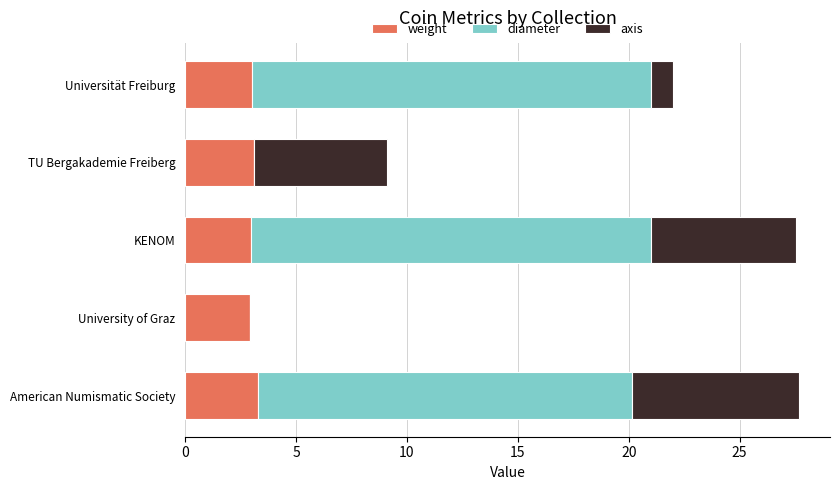

Read the weight value at KENOM.

3.0